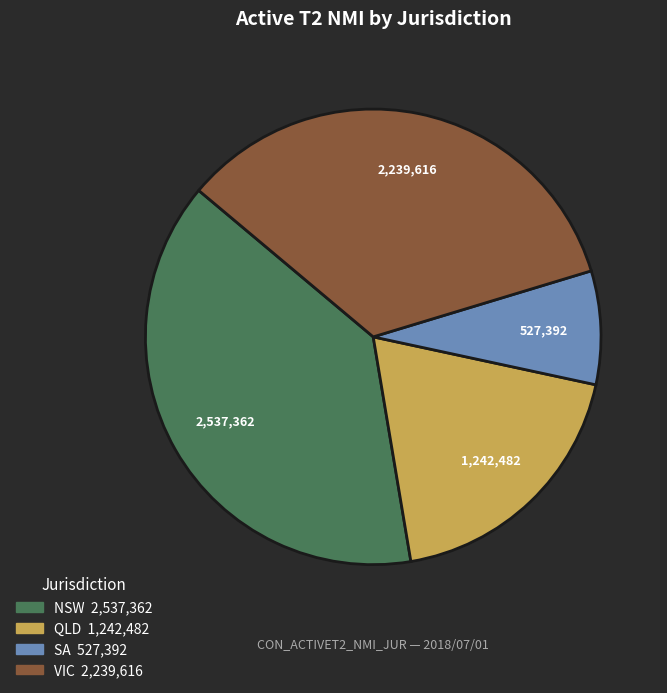

Which slice is the largest?

NSW